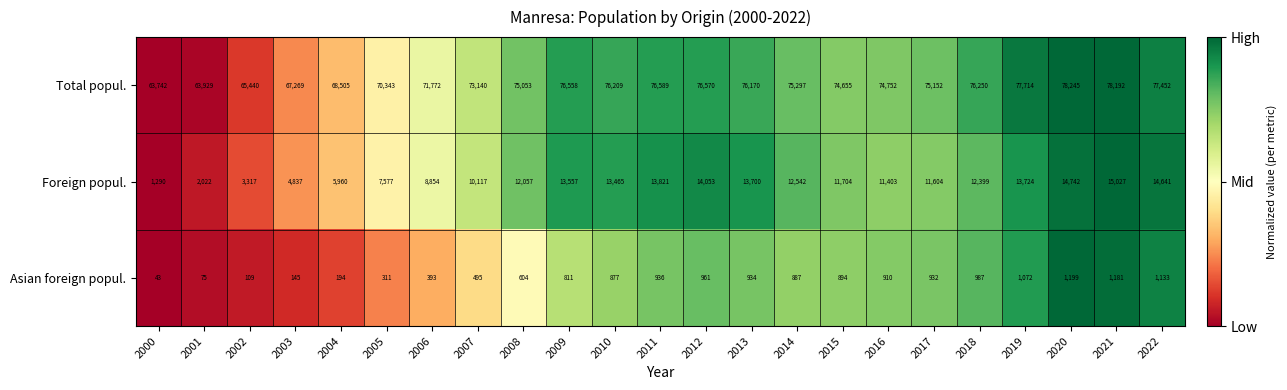

What is the difference between the second highest and second lowest values in the Total popul. series?

14263